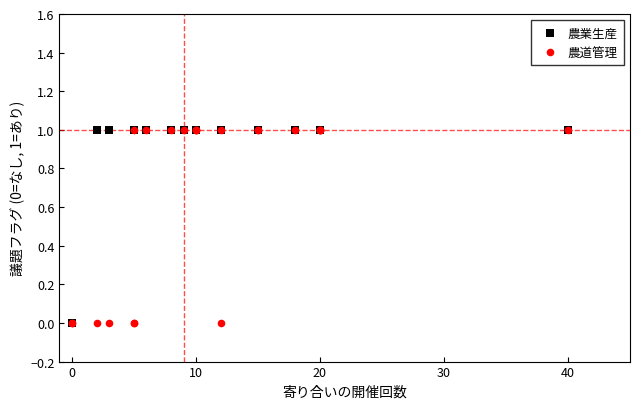

What are all the series names shown in the legend?

農業生産, 農道管理